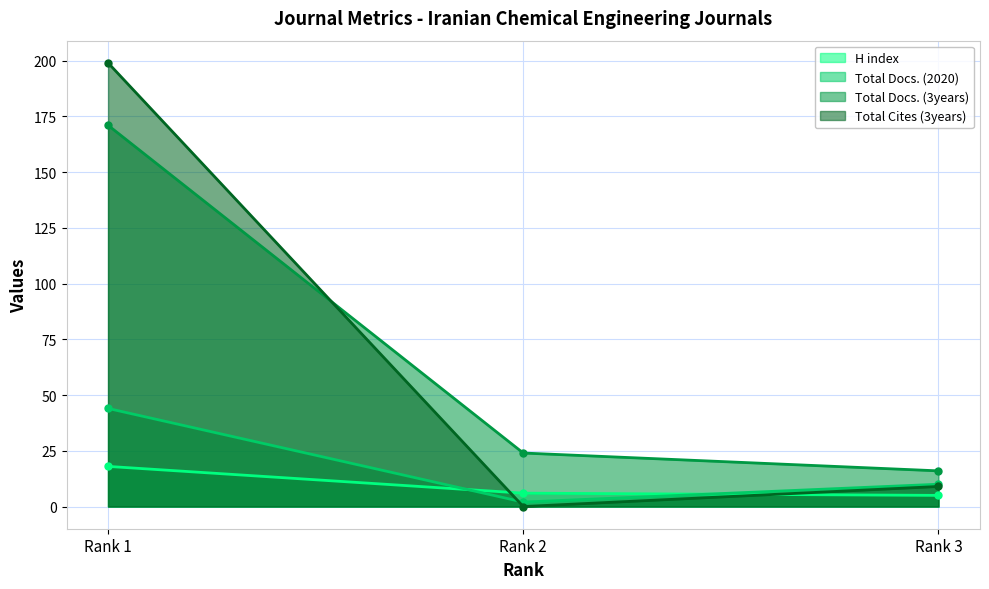

The Total Cites (3years) series shows 14 at Rank 3. True or false?

False